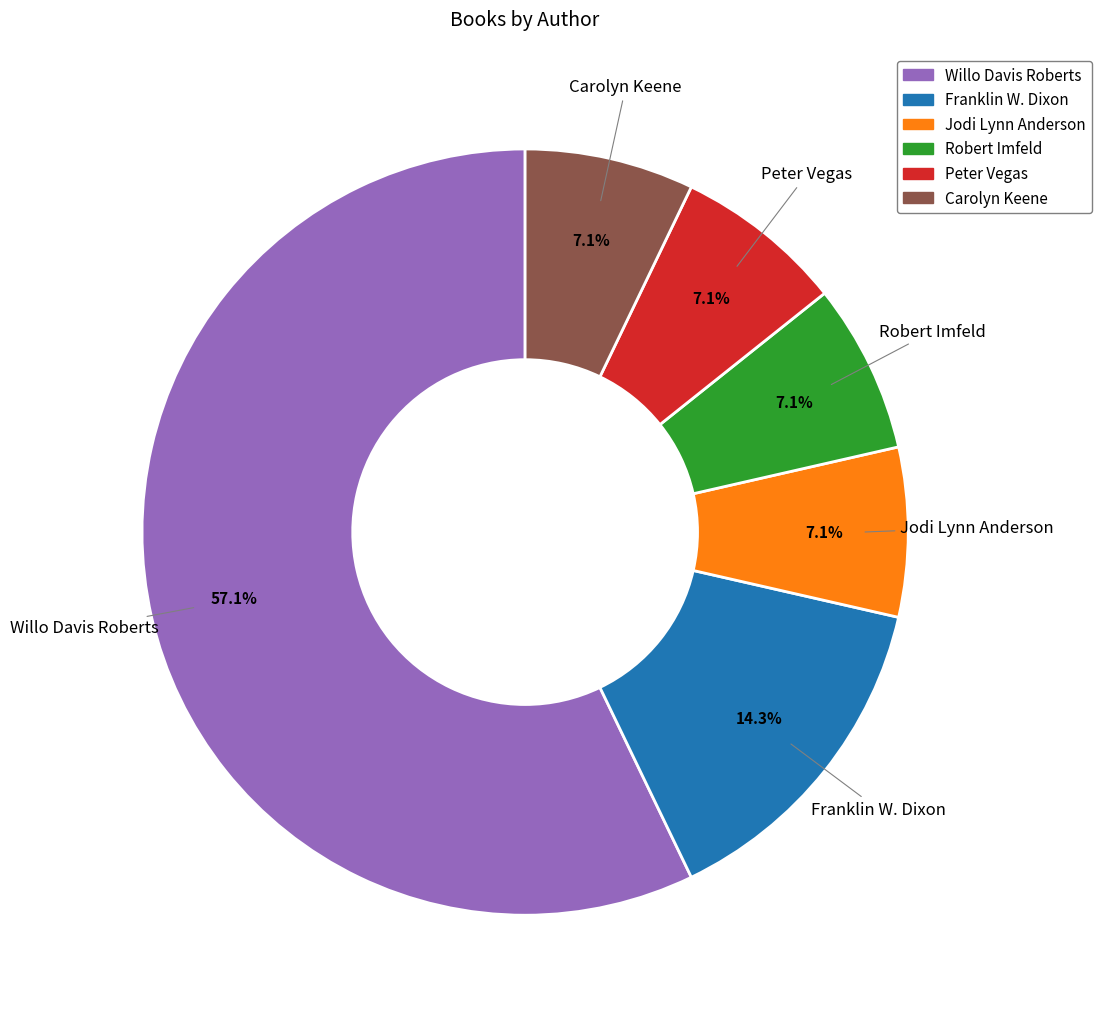

Which category accounts for the majority?

Willo Davis Roberts